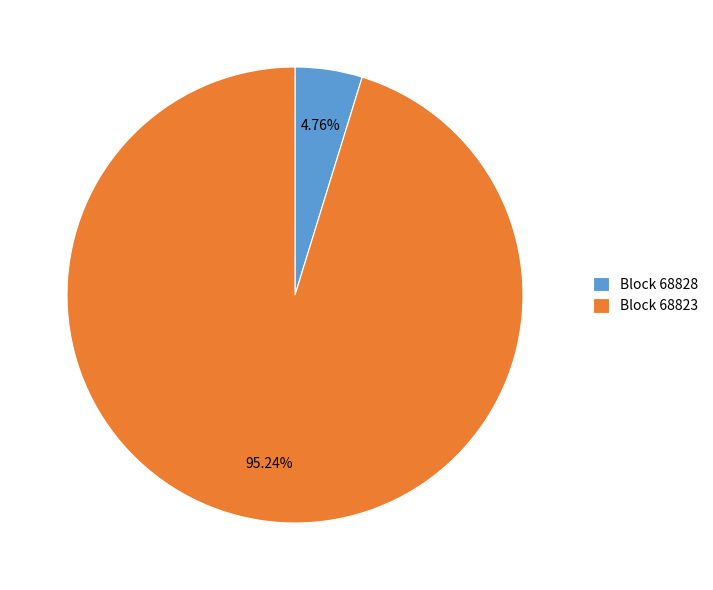

Is the sum of Block 68823 and Block 68828 greater than half?

Yes